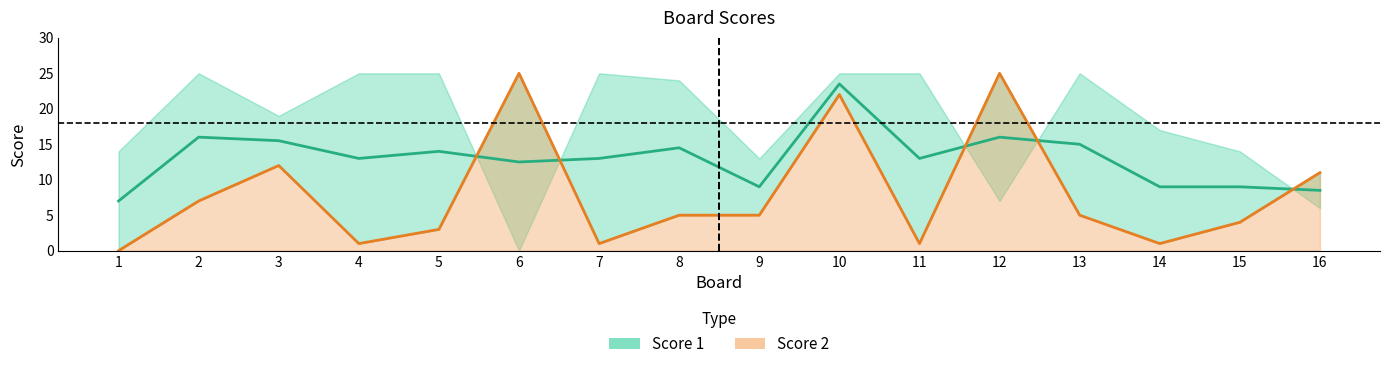

List the series in order of their overall mean, lowest first.

Score 2, Score 1